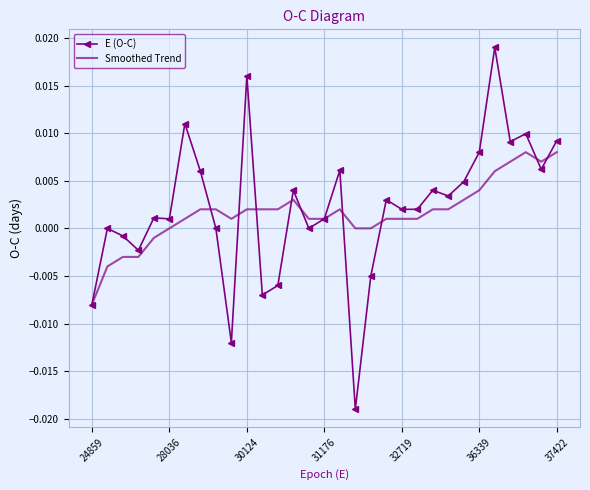

List the series in order of their peak value, lowest first.

Smoothed Trend, E (O-C)